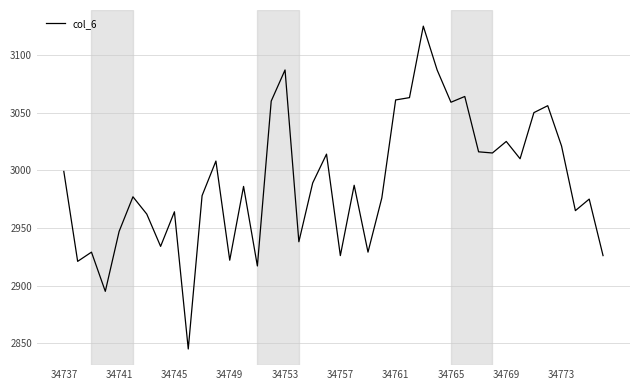

What is the greatest value displayed?

3125